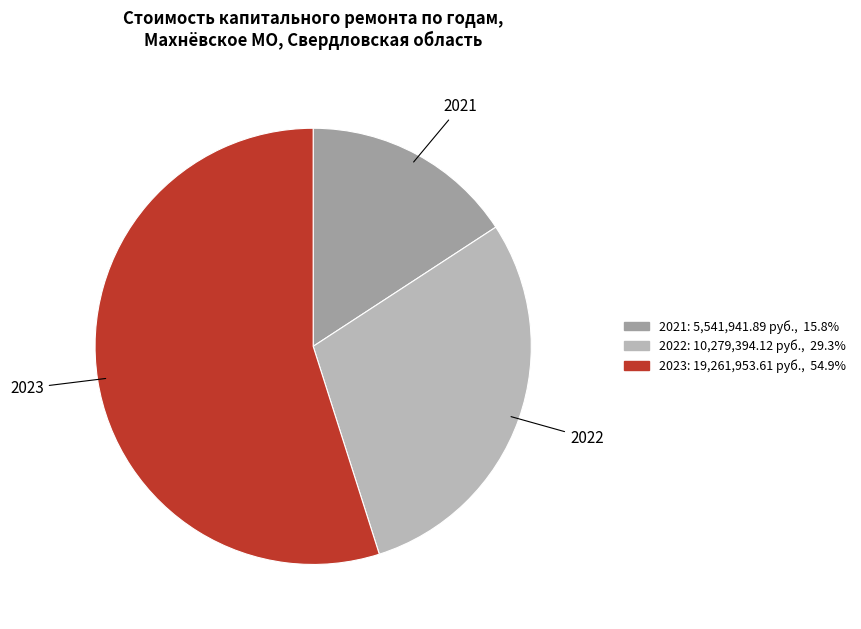

Which category accounts for the majority?

2023